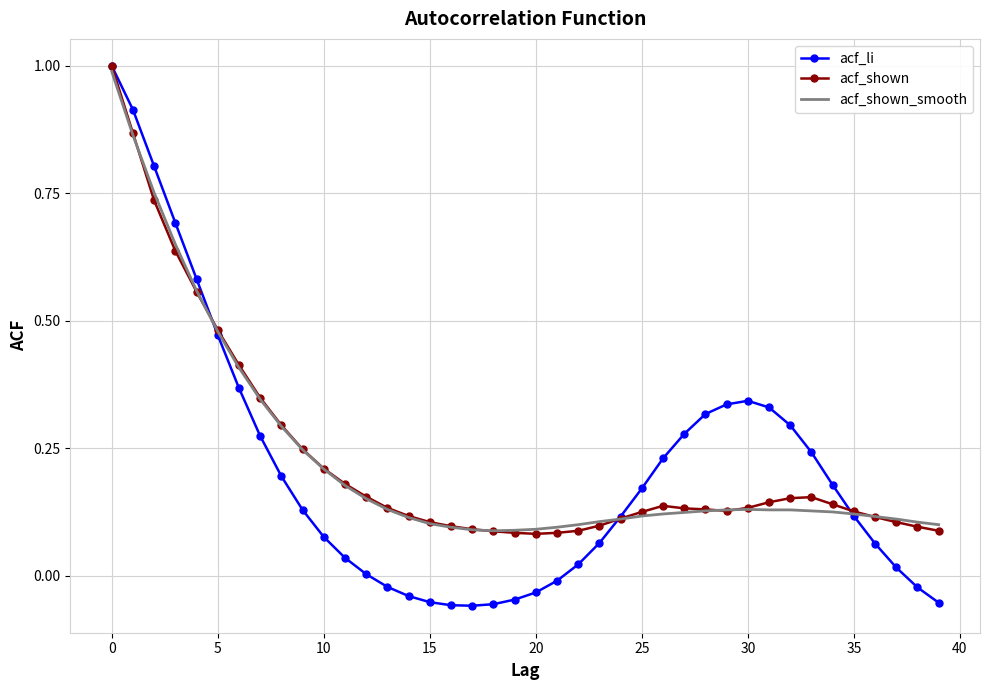

Which series has the widest spread of values?

acf_li